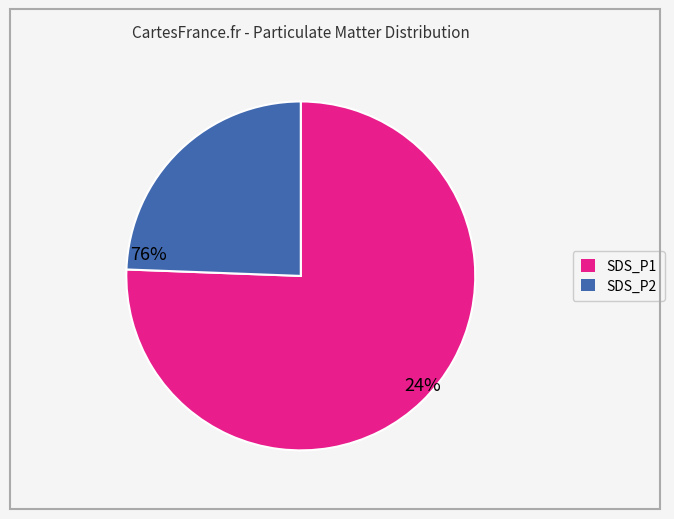

Between SDS_P1 and SDS_P2, which is larger?

SDS_P1